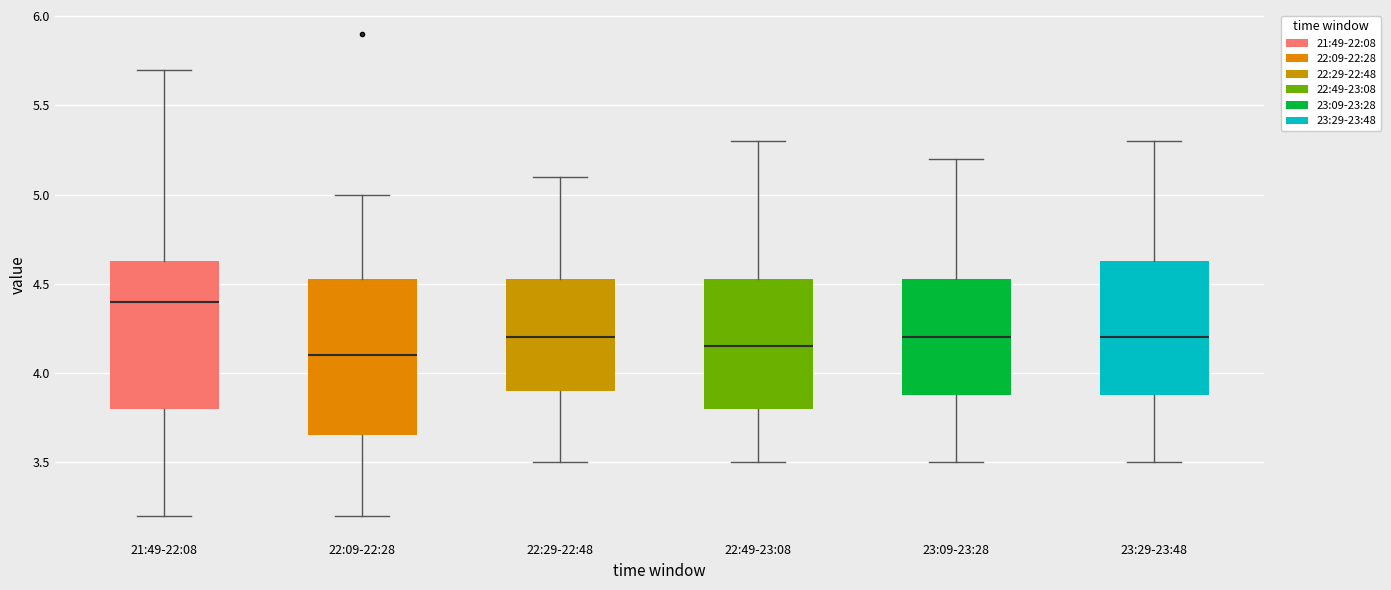

Where does the upper whisker of the box for 23:09-23:28 end on the y-axis? The values are not printed on the chart, so give them approximately, as read against the axis.

5.20